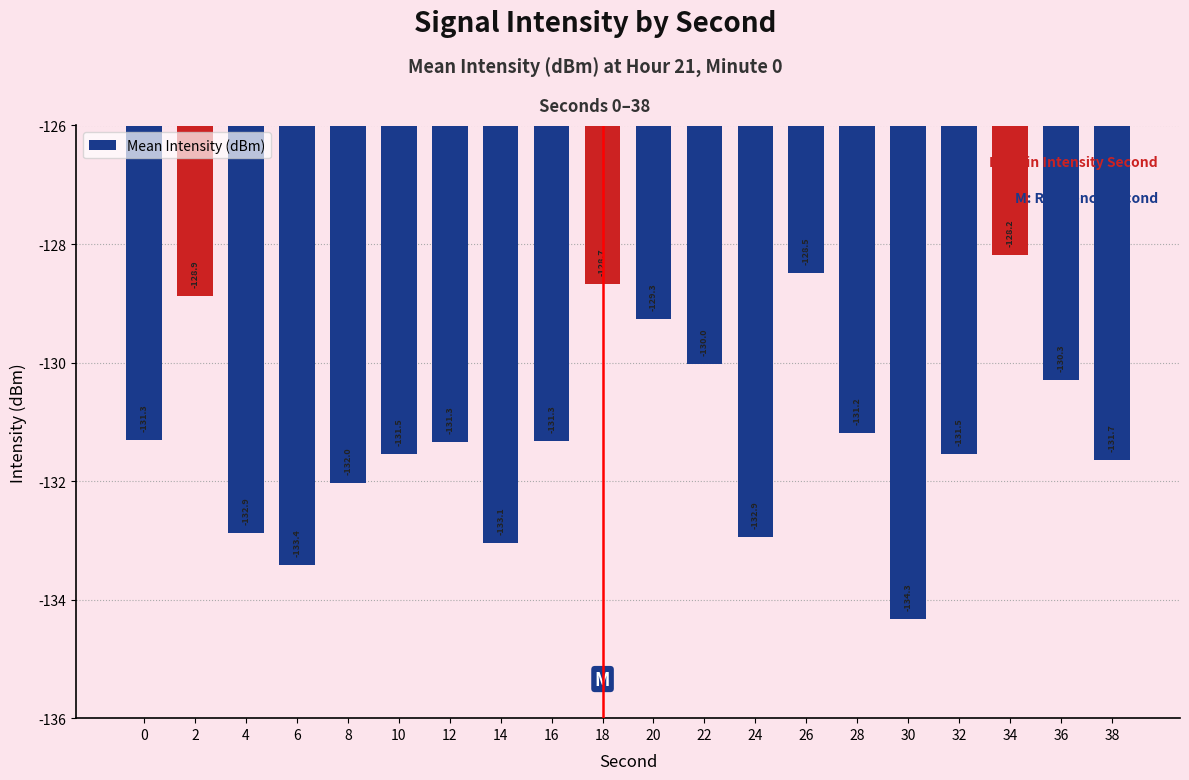

What is the average value?

-131.1